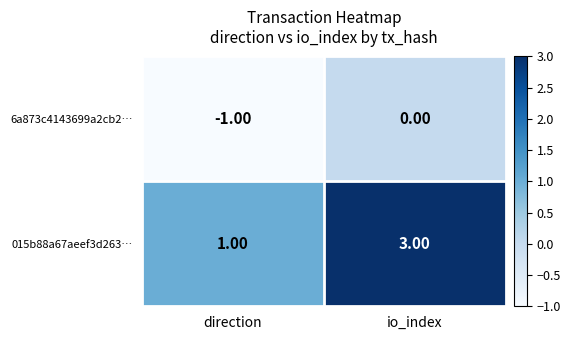

Which series has the widest spread of values?

015b88a67aeef3d263…